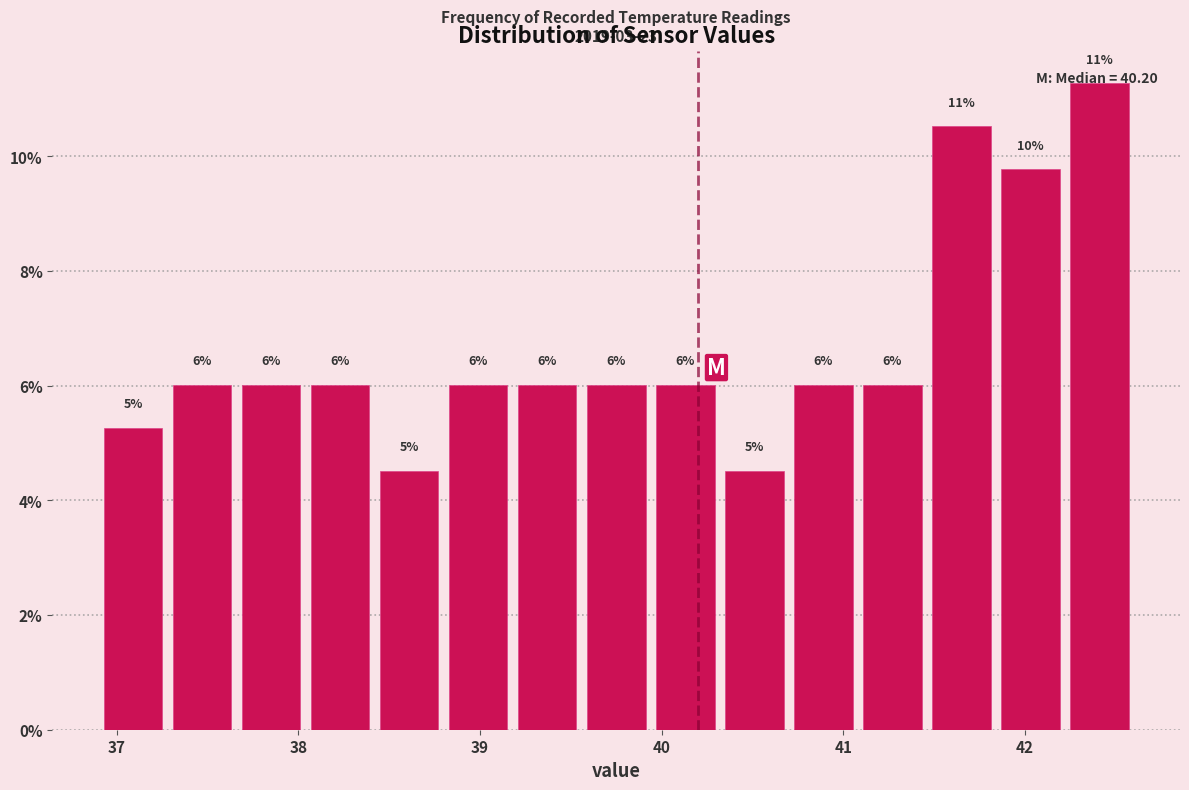

Around what value on the x-axis is the tallest bar? Give the approximate position of its centre, as read against the axis.

42.4